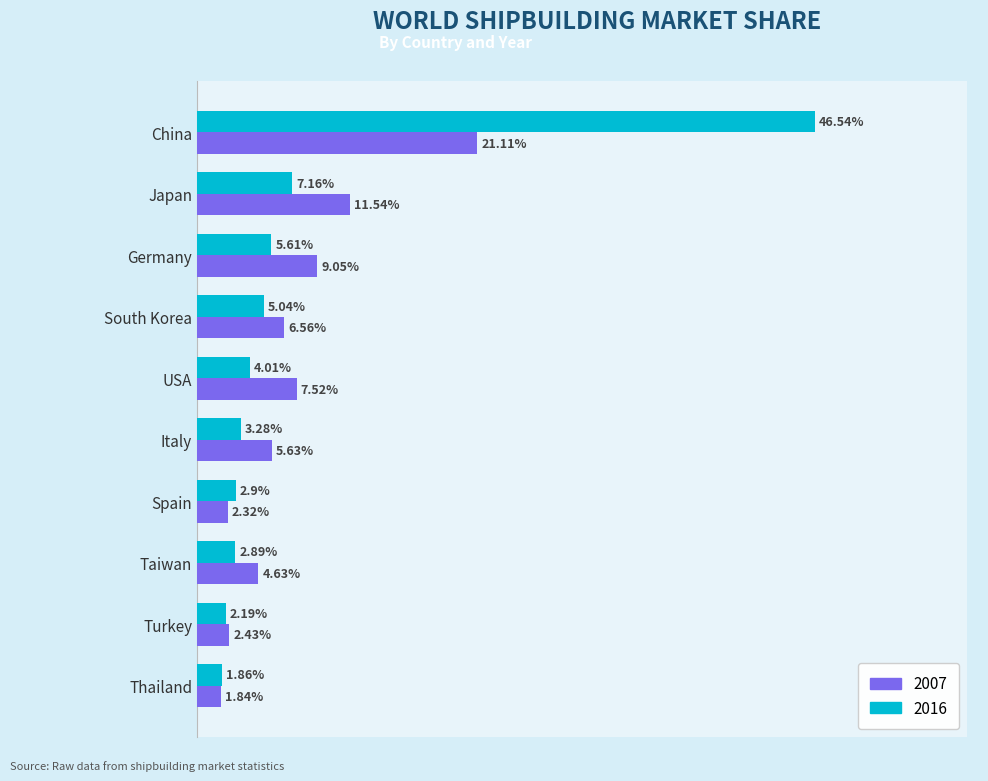

At which label does 2007 reach its peak?

China